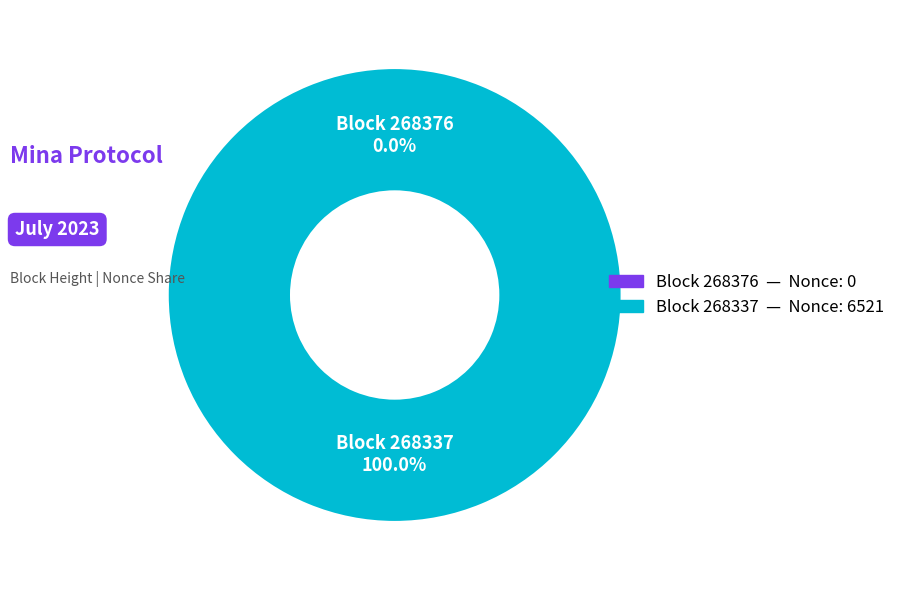

Does 268337 represent more than half of the total?

Yes